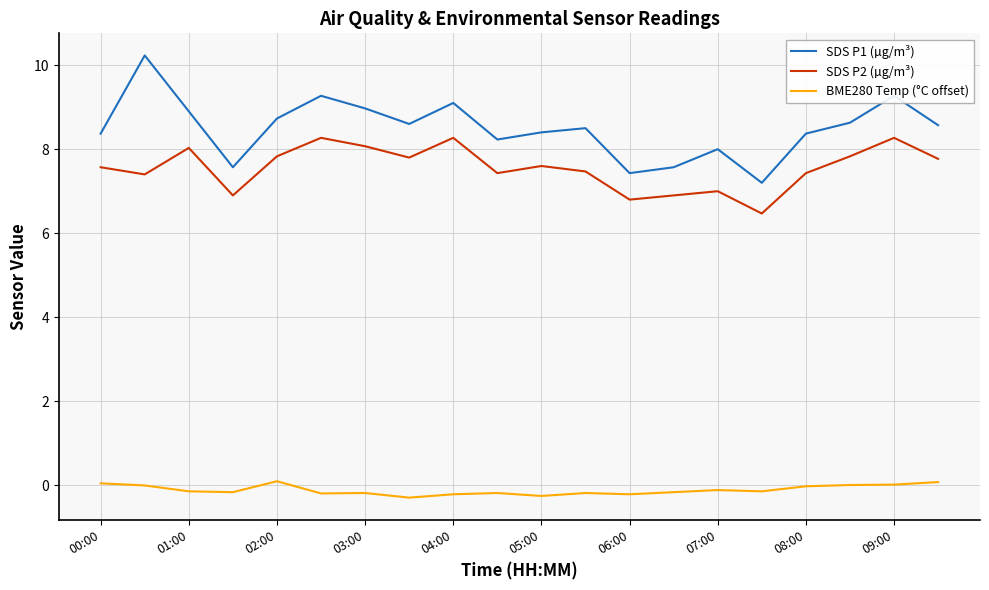

Which series has the largest total across all categories?

SDS P1 (µg/m³)